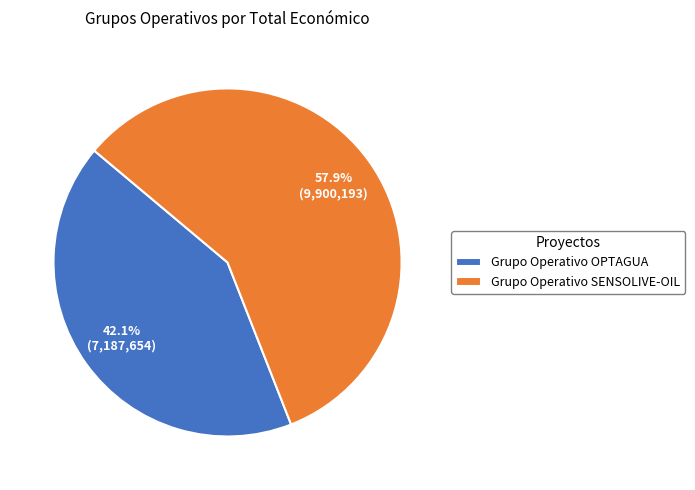

Which has a higher value, Grupo Operativo OPTAGUA or Grupo Operativo SENSOLIVE-OIL?

Grupo Operativo SENSOLIVE-OIL